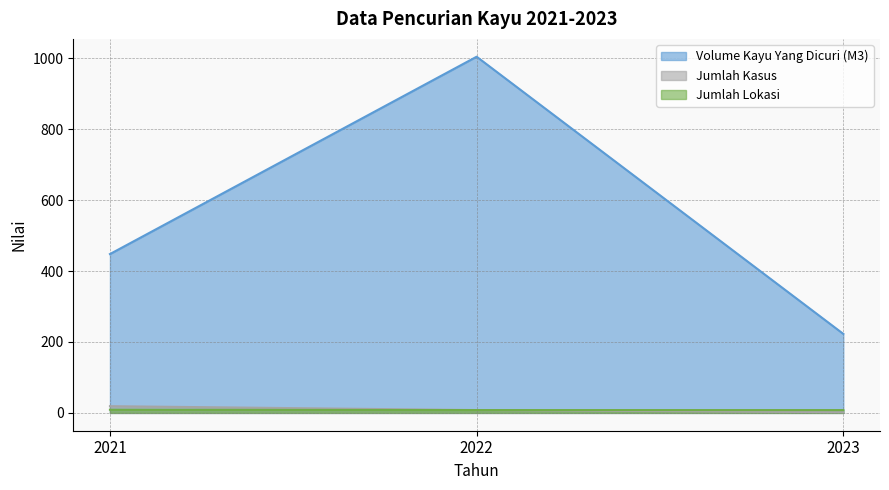

At which label is Jumlah Kasus closest to 10?

2022